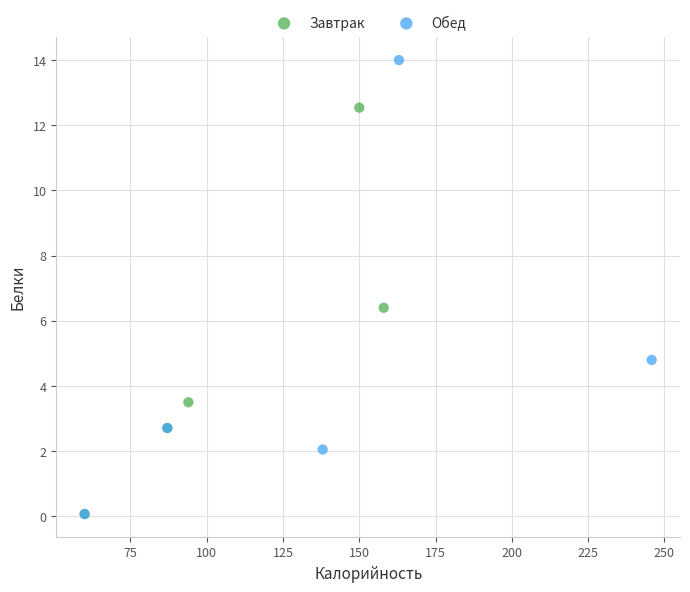

Which series reaches the maximum Y coordinate?

Обед